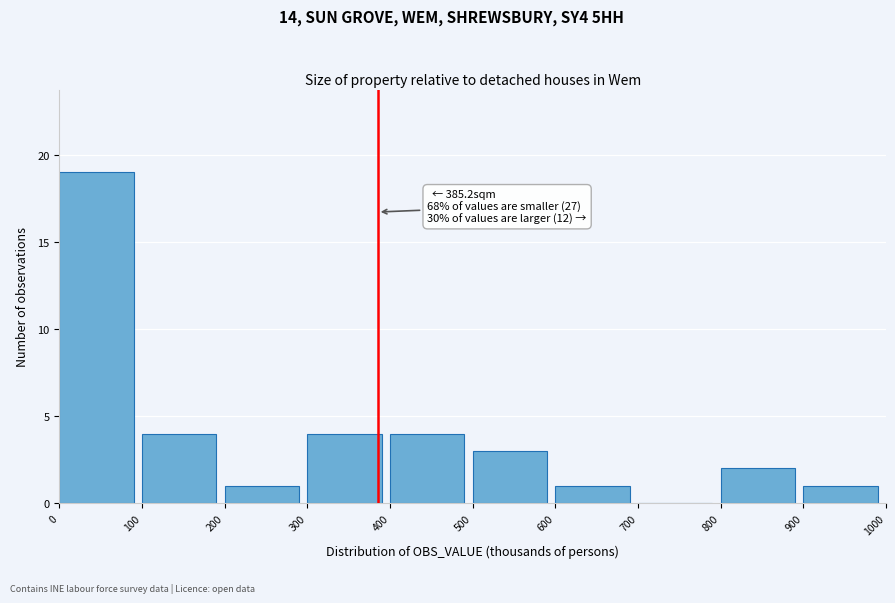

Over which range of the x-axis is the bar tallest?

0 to 100